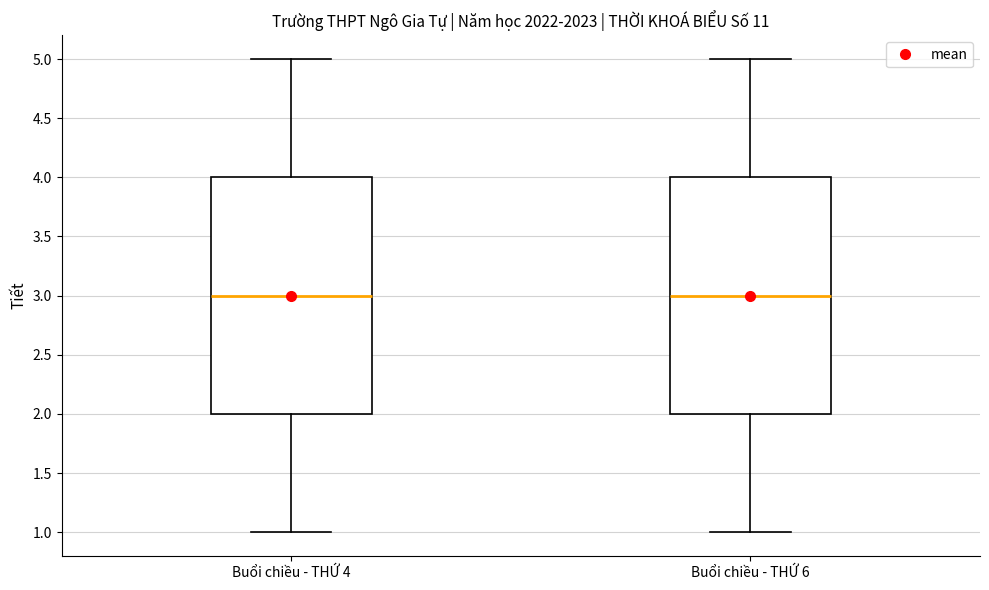

Reading left to right, read every box against the y-axis: the position of its median line, the range the box covers, and the ends of its whiskers. The values are not printed on the chart, so give them approximately, as read against the axis.

Buổi chiều - THỨ 4: median 3, box 2 to 4, whiskers 1 to 5
Buổi chiều - THỨ 6: median 3, box 2 to 4, whiskers 1 to 5